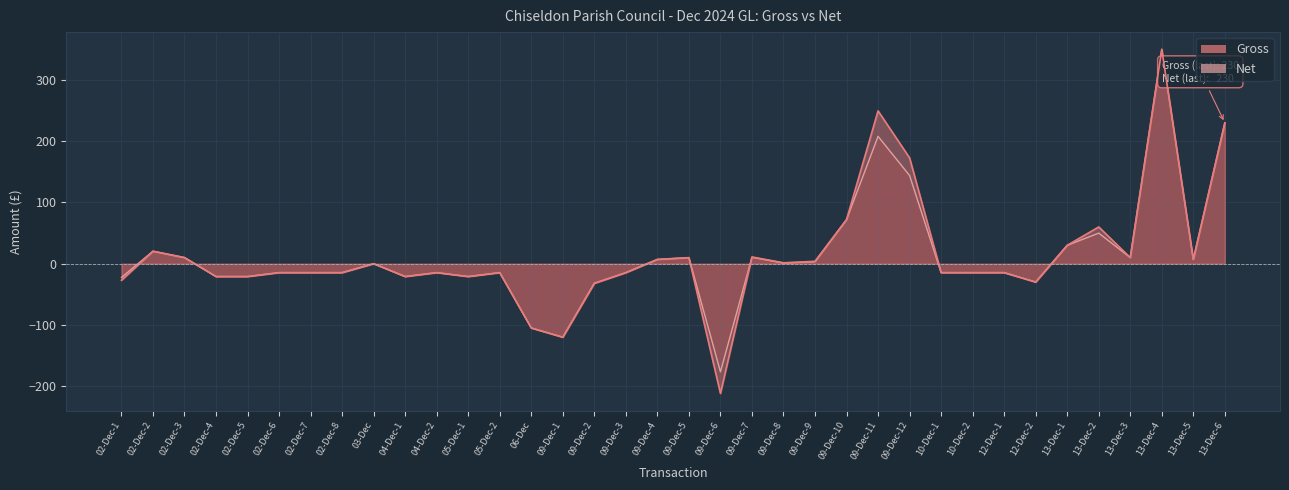

How many lines are shown in the chart?

2